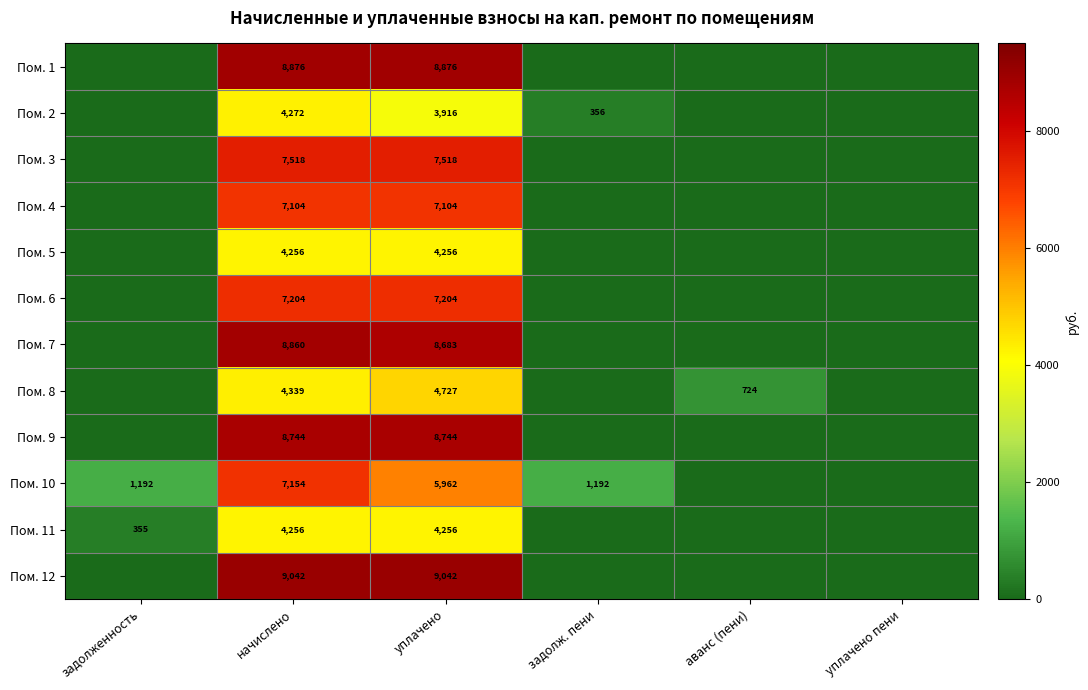

What is the total value across all series at уплачено?

80288